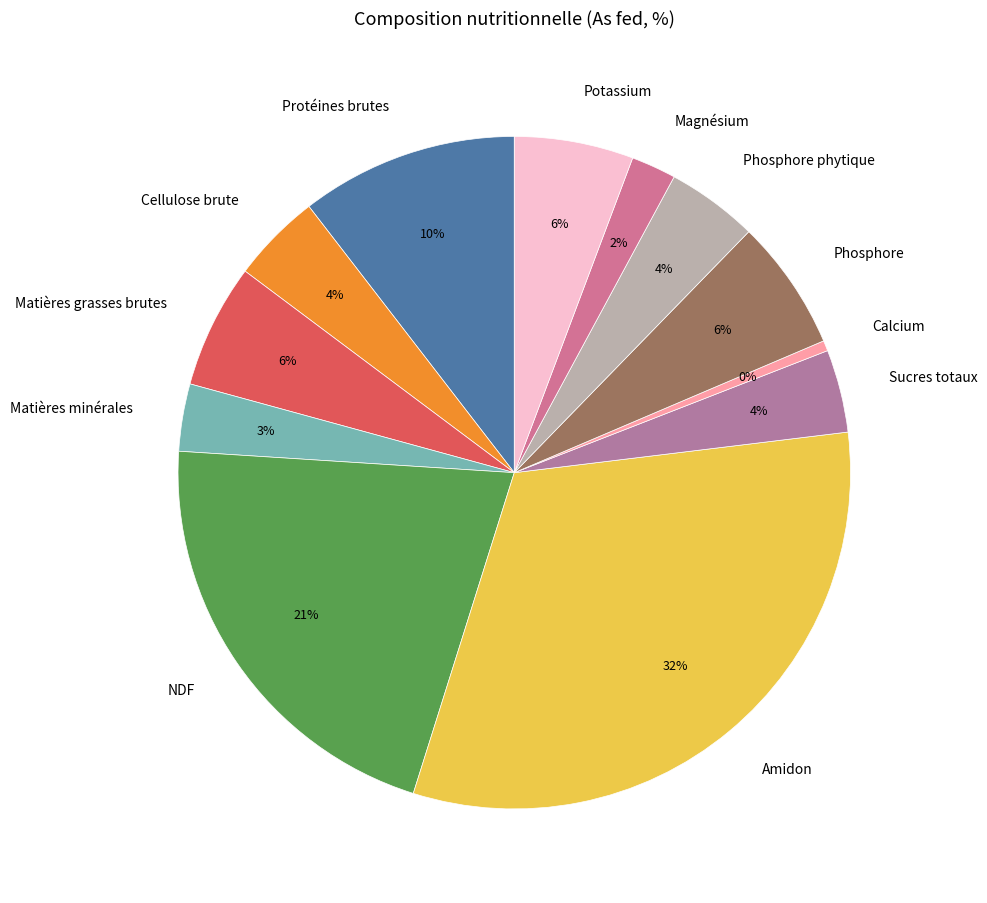

Between Cellulose brute and Protéines brutes, which is larger?

Protéines brutes